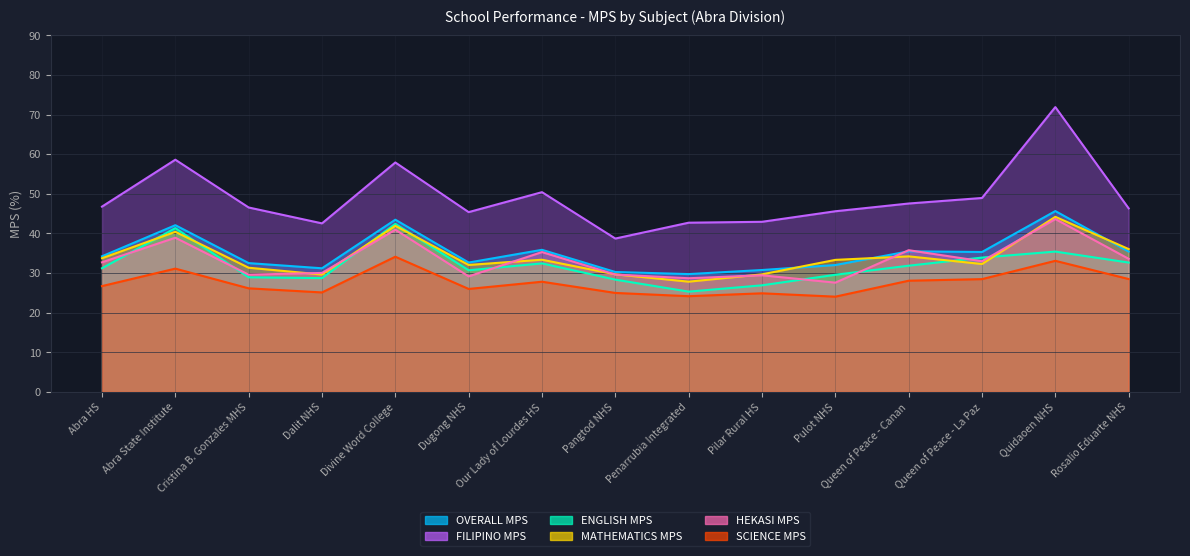

The value of SCIENCE MPS at Cristina B. Gonzales MHS is 26.2. True or false?

True